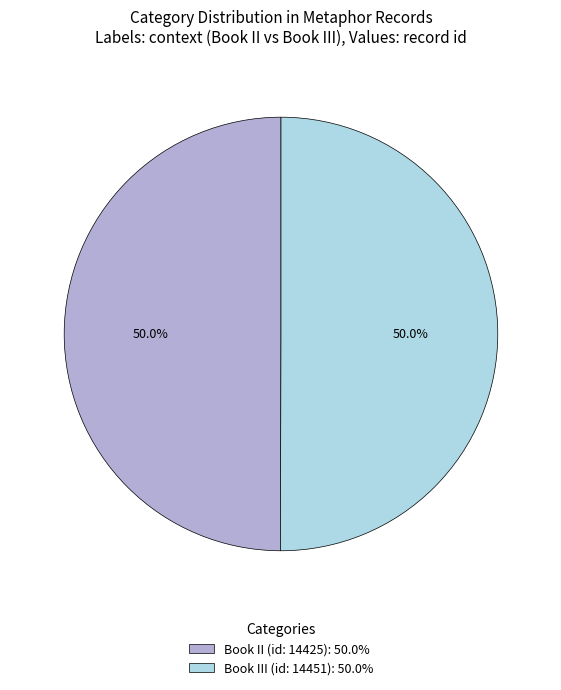

What percentage is the Book II (id: 14425) slice, to the nearest percent?

50%